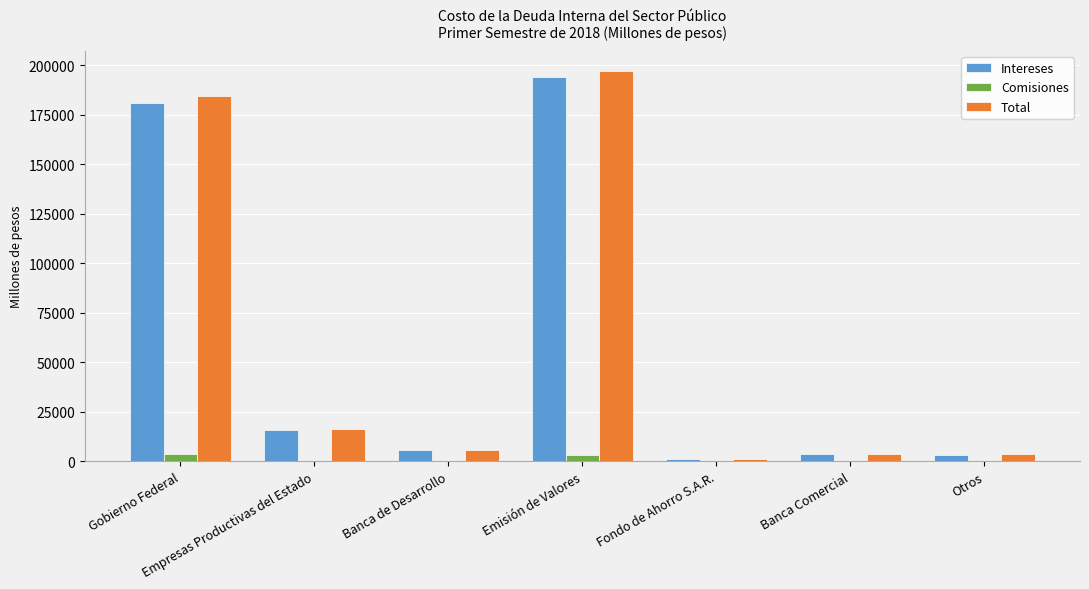

Which series changed the most between Emisión de Valores and Banca Comercial?

Total